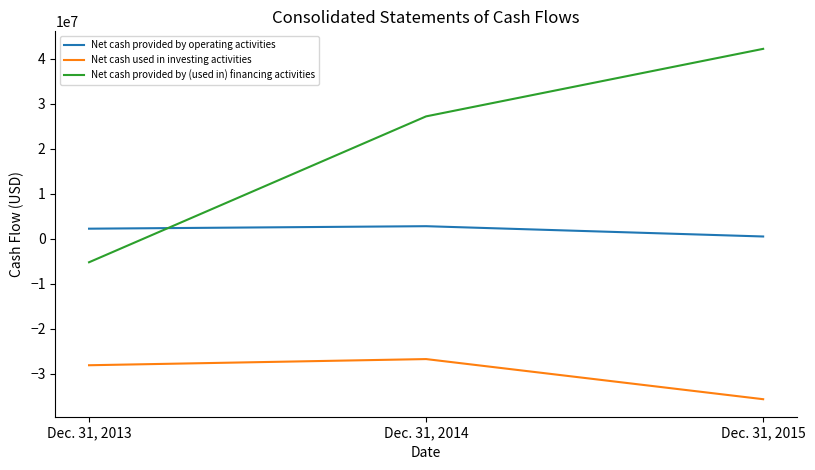

Which series has the largest total across all categories?

Net cash provided by (used in) financing activities